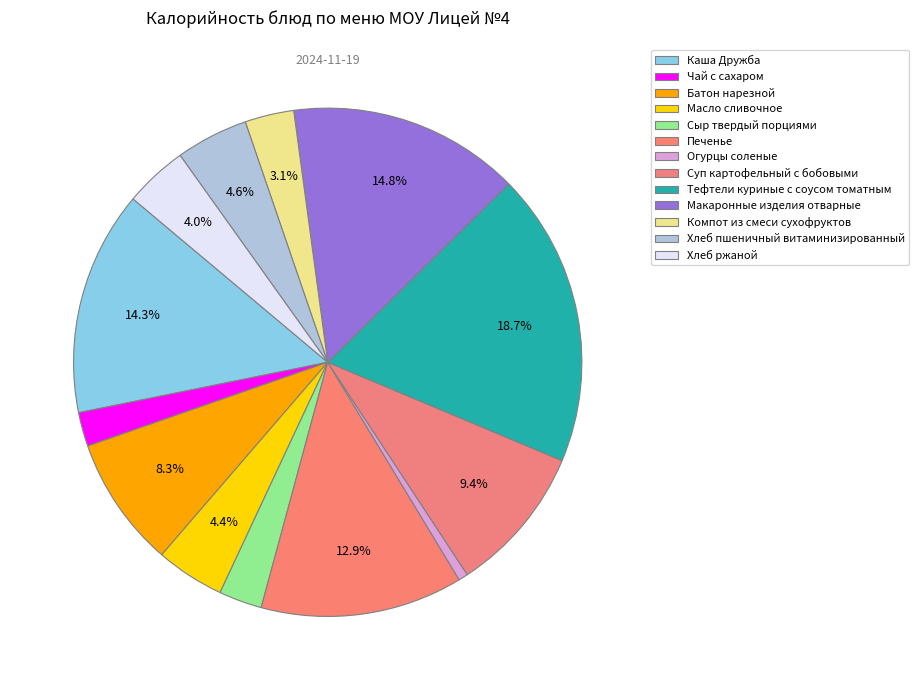

Does any single category account for the majority?

No